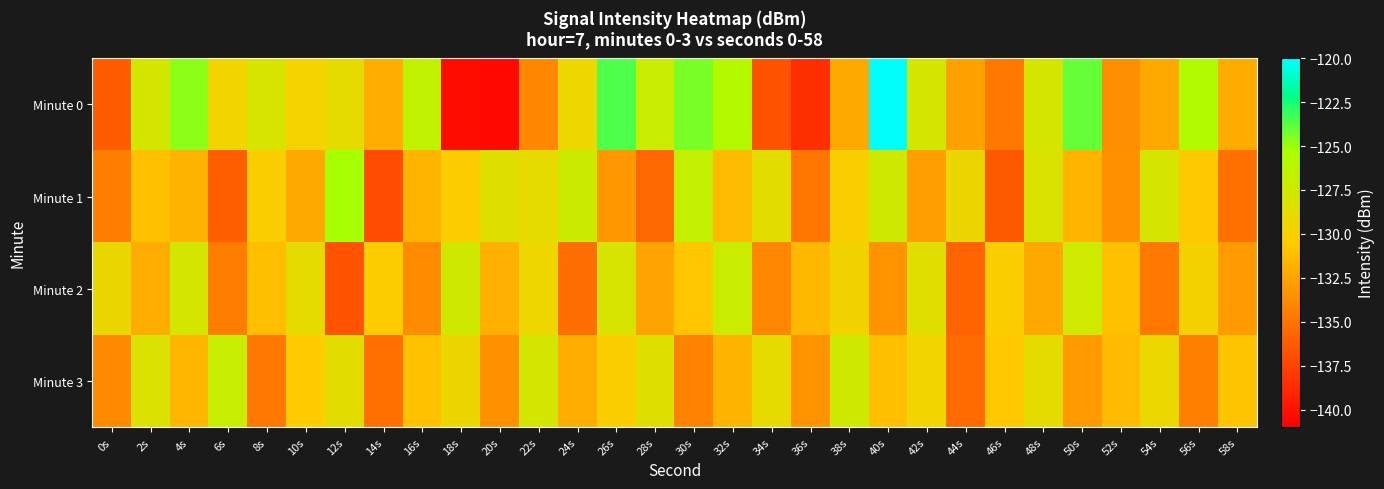

Reading right to left, transcribe all the data shown in this chart.

Minute 0: 58s=-132.2	56s=-125.8	54s=-132.3	52s=-133.7	50s=-124.0	48s=-127.8	46s=-134.8	44s=-132.7	42s=-127.7	40s=-120.1	38s=-132.4	36s=-138.6	34s=-136.7	32s=-125.9	30s=-124.4	28s=-127.2	26s=-123.6	24s=-129.5	22s=-133.9	20s=-140.6	18s=-140.3	16s=-126.6	14s=-132.0	12s=-128.9	10s=-129.9	8s=-128.1	6s=-129.6	4s=-124.7	2s=-127.8	0s=-136.2
Minute 1: 58s=-135.2	56s=-130.6	54s=-127.9	52s=-133.5	50s=-131.7	48s=-128.2	46s=-136.4	44s=-129.3	42s=-132.8	40s=-127.5	38s=-130.1	36s=-134.9	34s=-128.7	32s=-131.4	30s=-126.8	28s=-135.6	26s=-133.2	24s=-127.3	22s=-129.1	20s=-128.5	18s=-130.4	16s=-131.7	14s=-137.0	12s=-125.2	10s=-132.3	8s=-130.2	6s=-136.1	4s=-131.8	2s=-131.1	0s=-134.4
Minute 2: 58s=-133.0	56s=-129.8	54s=-134.7	52s=-131.1	50s=-127.4	48s=-132.3	46s=-130.2	44s=-135.8	42s=-128.6	40s=-133.4	38s=-129.7	36s=-131.5	34s=-134.1	32s=-127.2	30s=-130.8	28s=-132.6	26s=-128.1	24s=-135.3	22s=-129.5	20s=-131.9	18s=-127.6	16s=-133.8	14s=-130.4	12s=-136.7	10s=-128.9	8s=-131.2	6s=-134.5	4s=-127.8	2s=-132.1	0s=-129.3
Minute 3: 58s=-130.9	56s=-134.4	54s=-129.2	52s=-131.4	50s=-133.1	48s=-128.9	46s=-130.7	44s=-135.5	42s=-129.6	40s=-131.2	38s=-127.5	36s=-133.3	34s=-129.0	32s=-131.8	30s=-134.2	28s=-128.5	26s=-130.3	24s=-132.1	22s=-127.8	20s=-133.6	18s=-129.4	16s=-131.0	14s=-135.2	12s=-128.7	10s=-130.5	8s=-134.8	6s=-127.1	4s=-131.6	2s=-128.3	0s=-133.9